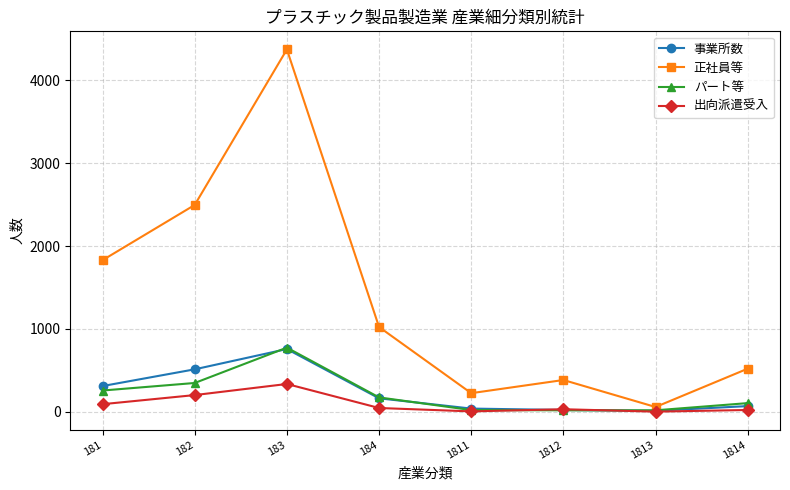

Which series has the largest range (max minus min)?

正社員等